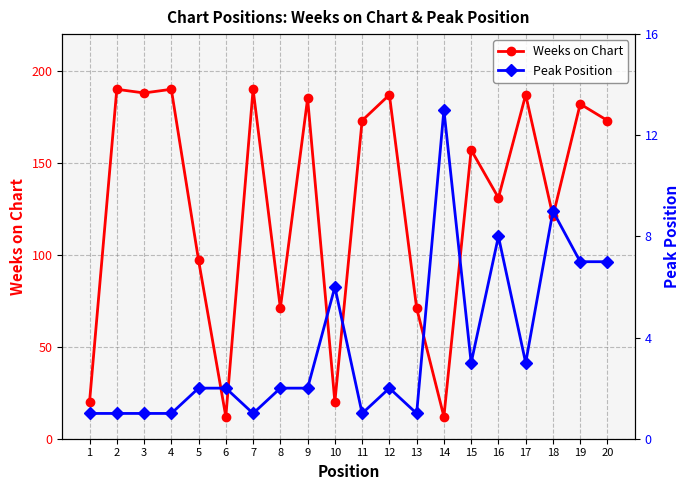

Which series has the largest range (max minus min)?

Weeks on Chart